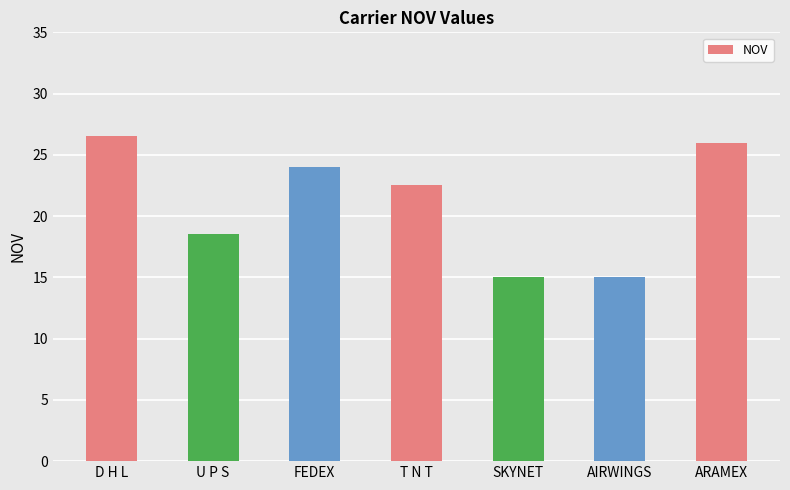

What is the difference between the values at SKYNET and ARAMEX?

11.0